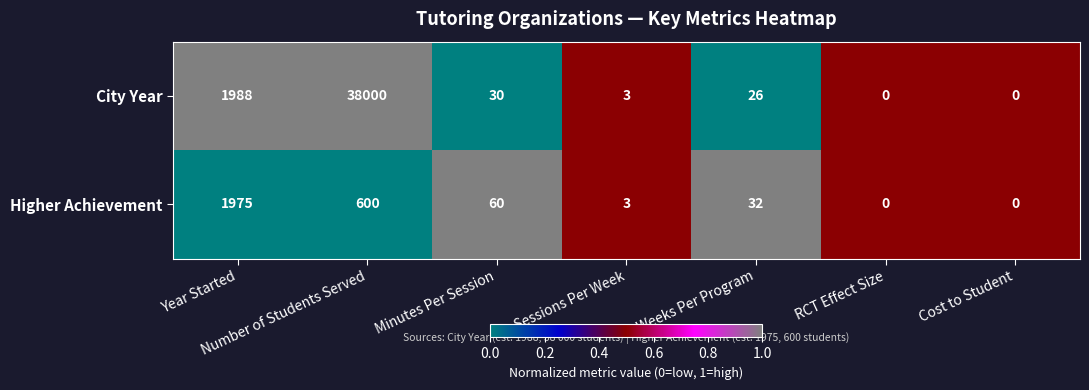

The City Year series shows 0 at Cost to Student. True or false?

True